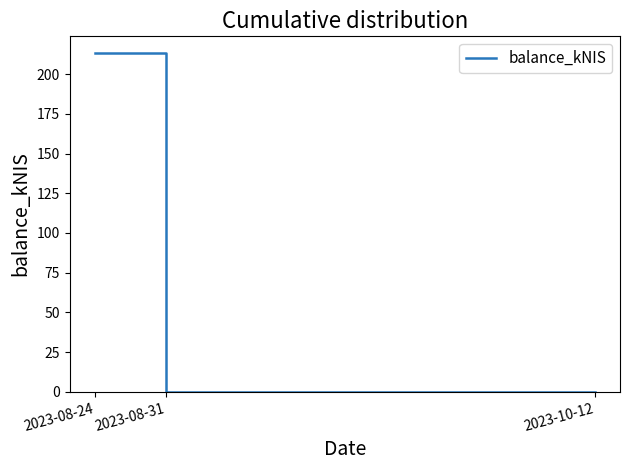

What is the sum of the values at 2023-10-12 and 2023-08-24?

213.1